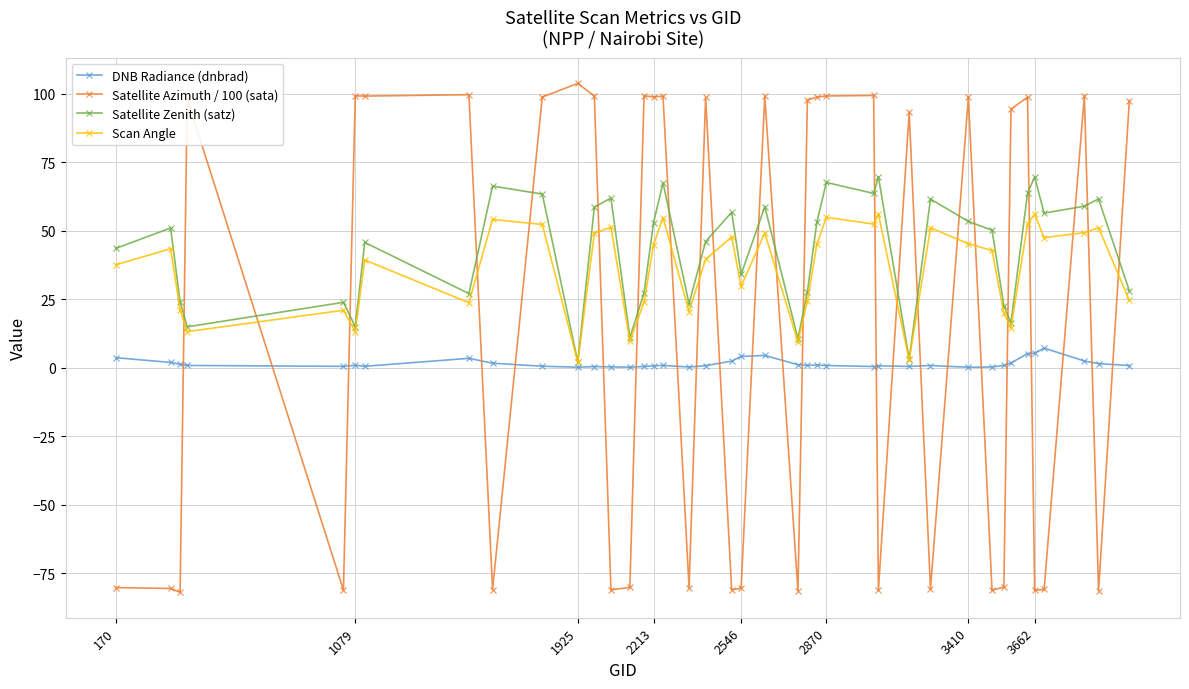

What is the maximum value for Satellite Zenith (satz)?

69.7